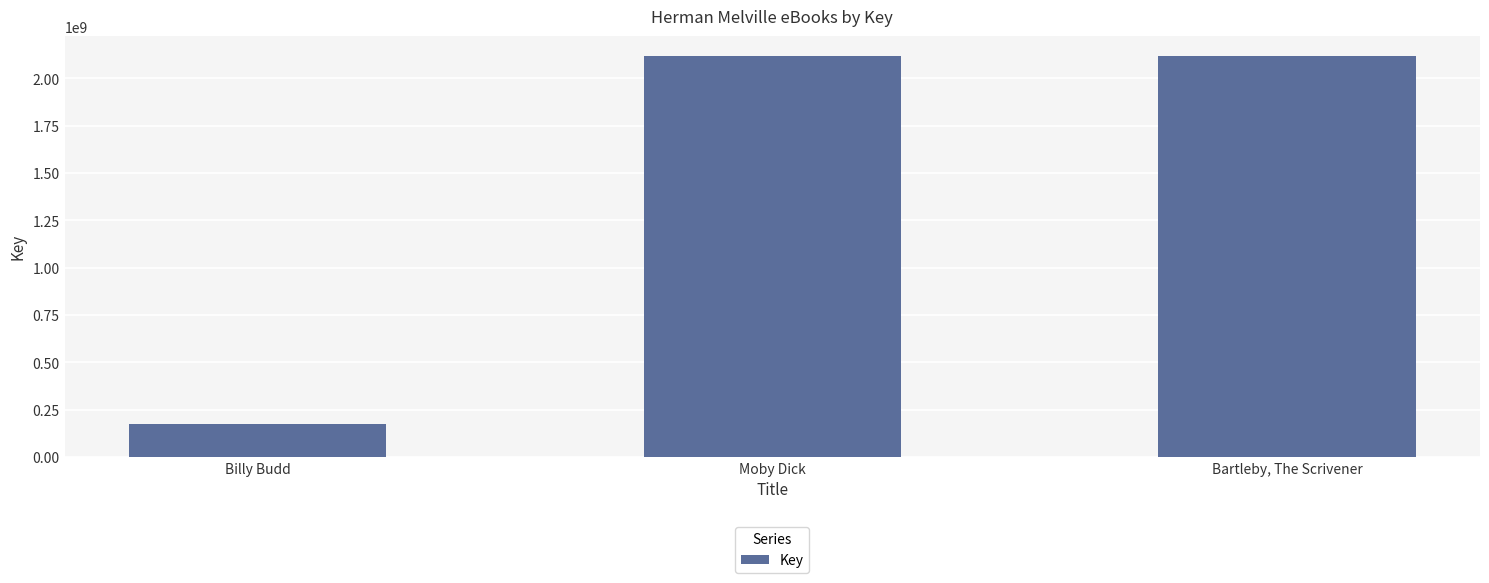

The value at Bartleby, The Scrivener is 2117854400. True or false?

True